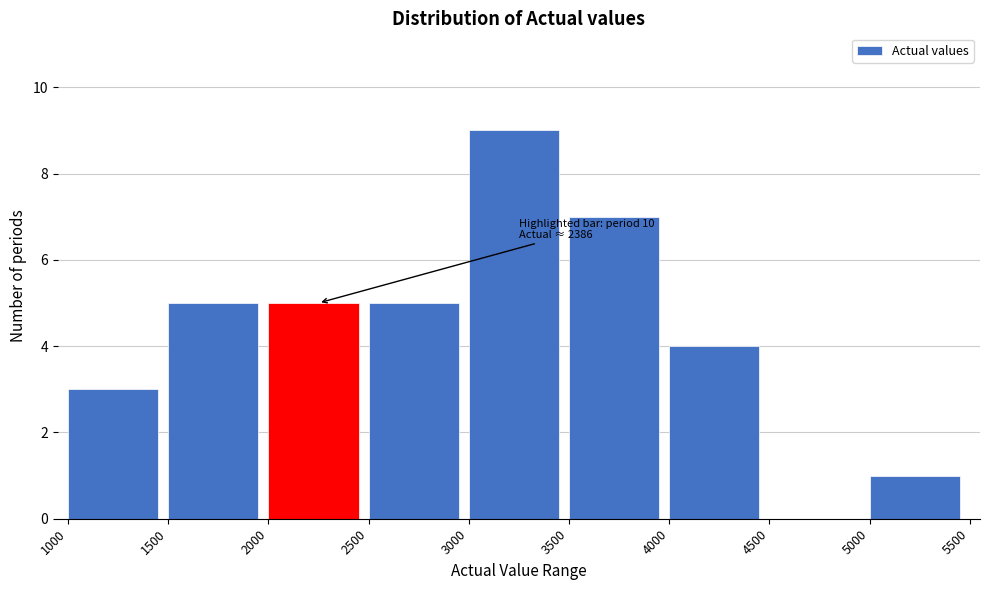

Which range on the x-axis has the tallest bar?

3000 to 3500